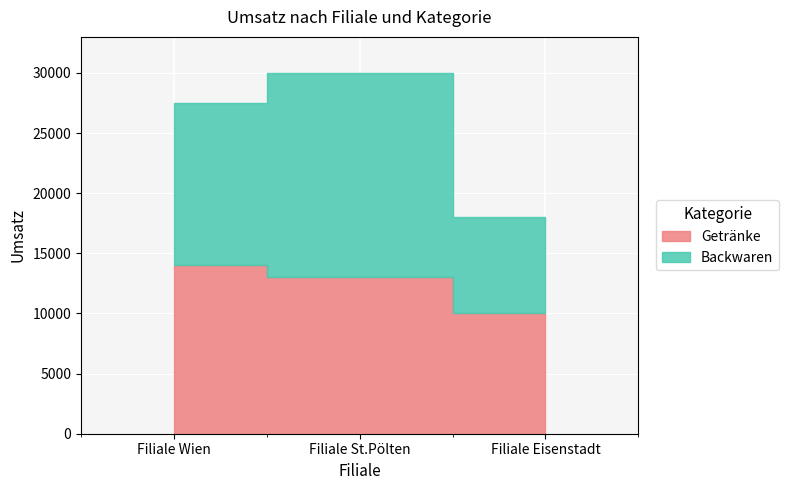

What is the minimum value for Getränke?

10000